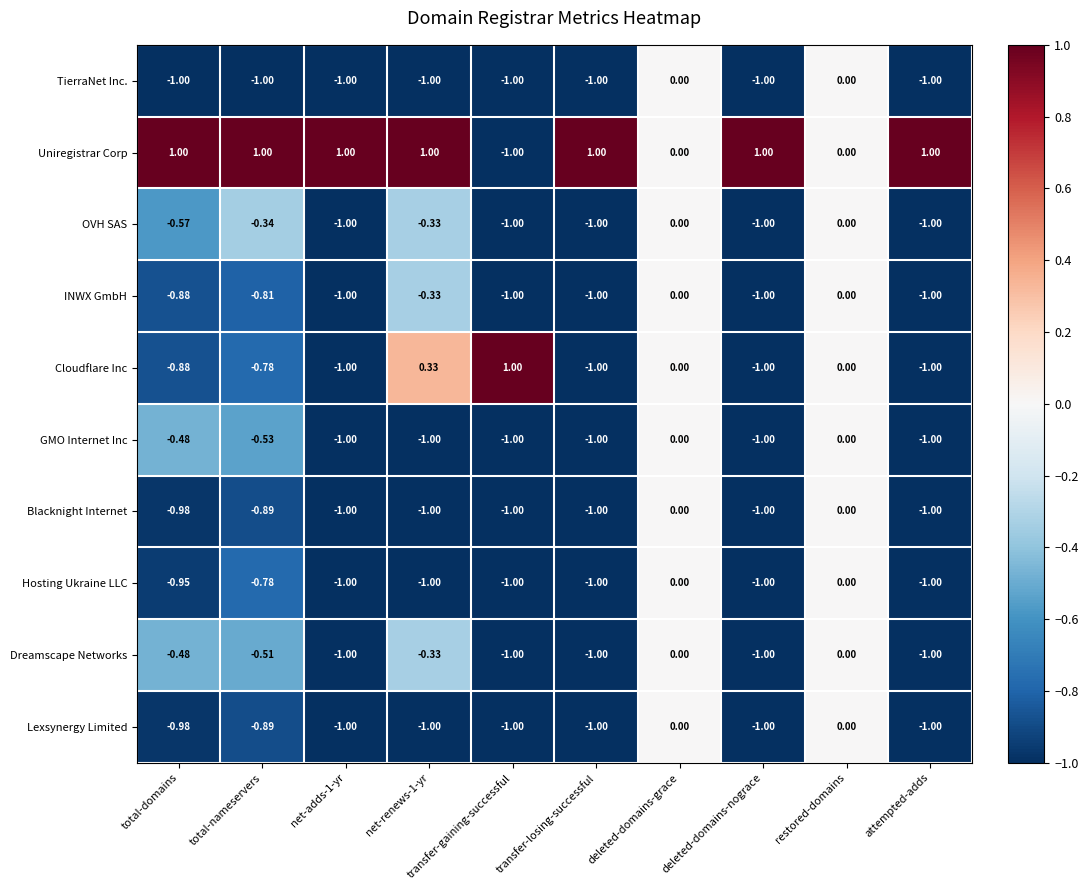

Which series changed the most between net-adds-1-yr and net-renews-1-yr?

Cloudflare Inc